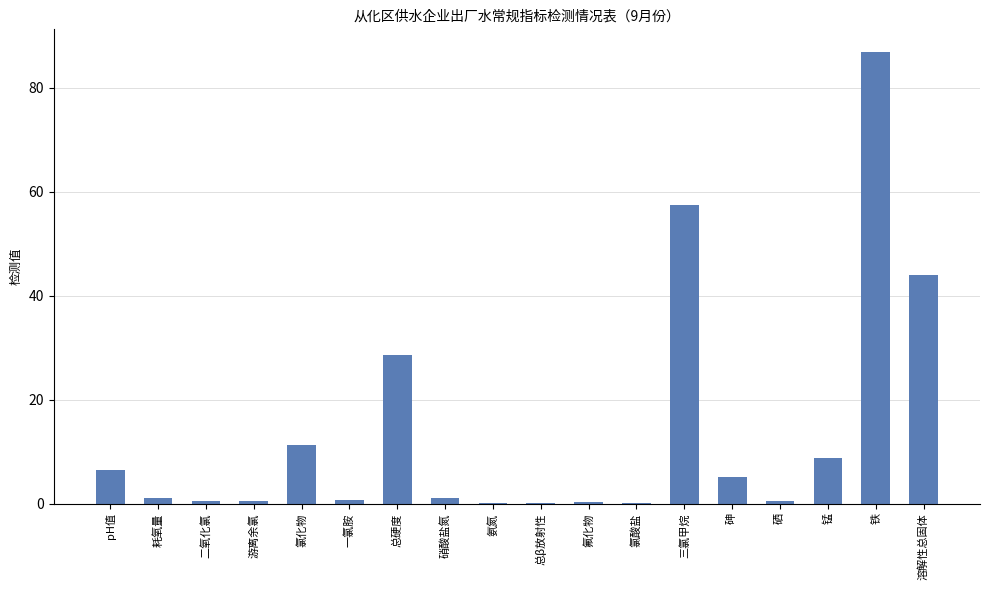

Is it true that the value at 三氯甲烷 is 94.9?

False